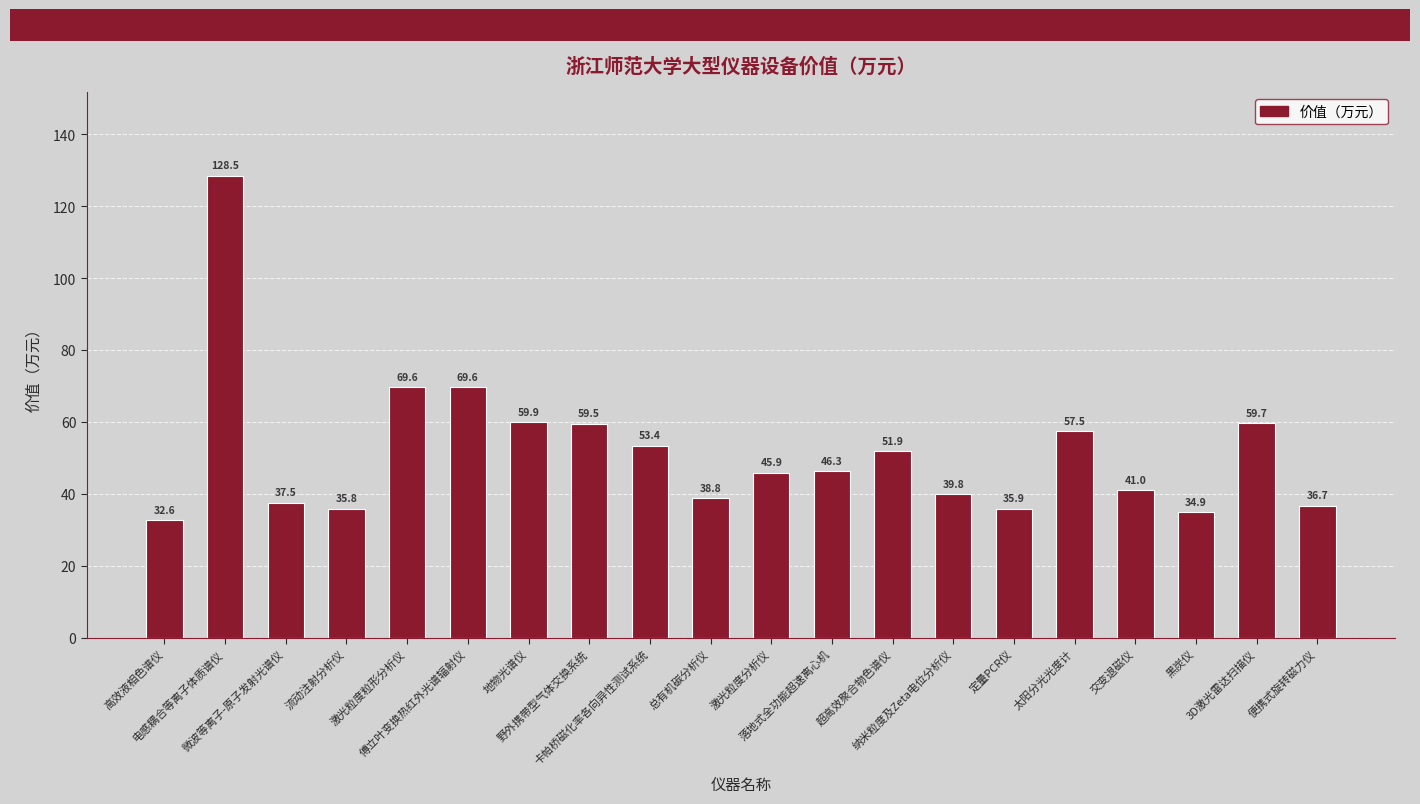

Reading left to right, what are all the values shown in this chart?

32.6	128.5	37.5	35.8	69.6	69.6	59.9	59.5	53.4	38.8	45.9	46.3	51.9	39.8	35.9	57.5	41.0	34.9	59.7	36.7